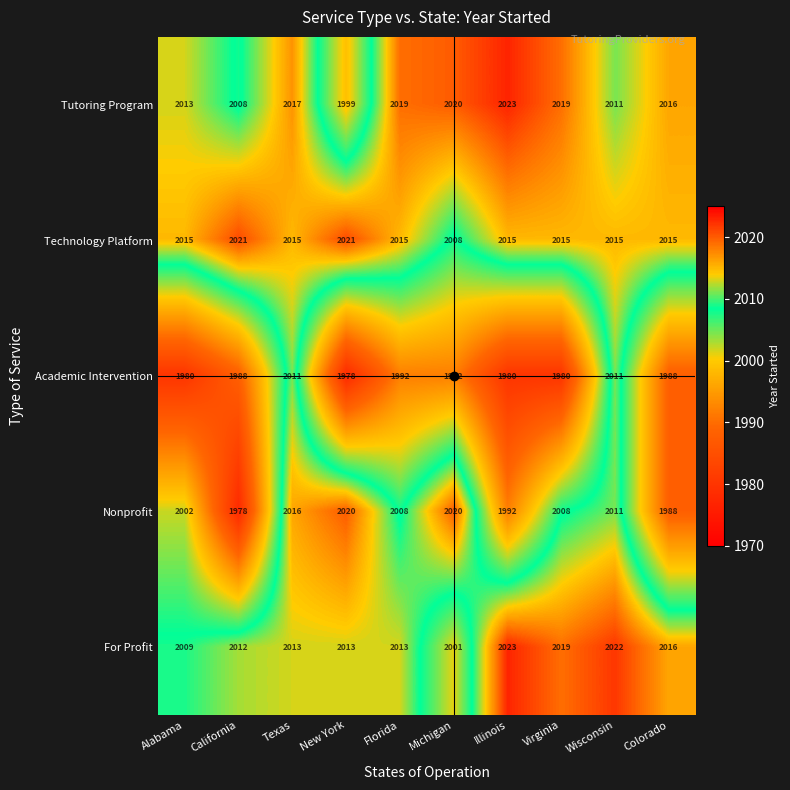

At which category does the chart reach its peak across all series?

Illinois